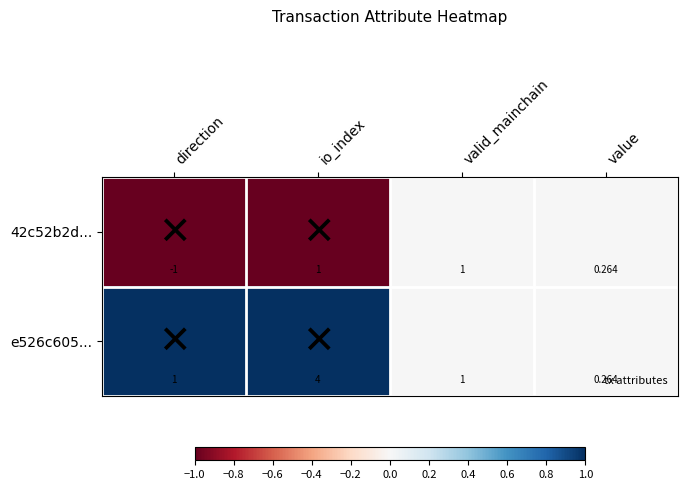

At which label is 42c52b2d... closest to 0?

value